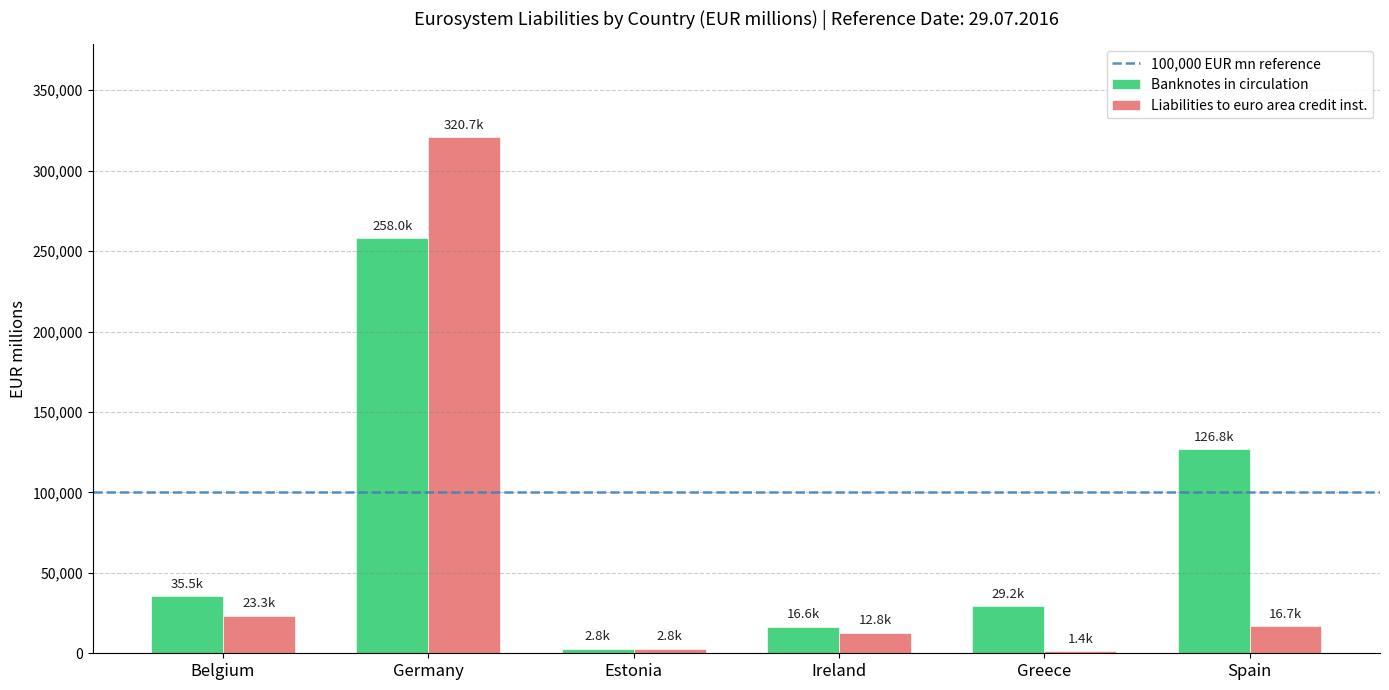

Is the value of Liabilities to euro area credit inst. at Ireland greater than the value of Banknotes in circulation at Belgium?

No